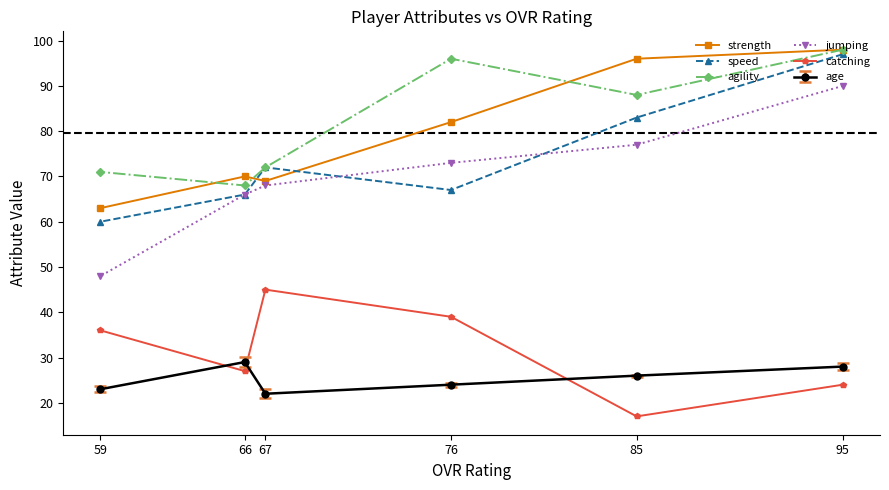

How many intersections are there between speed and strength?

2